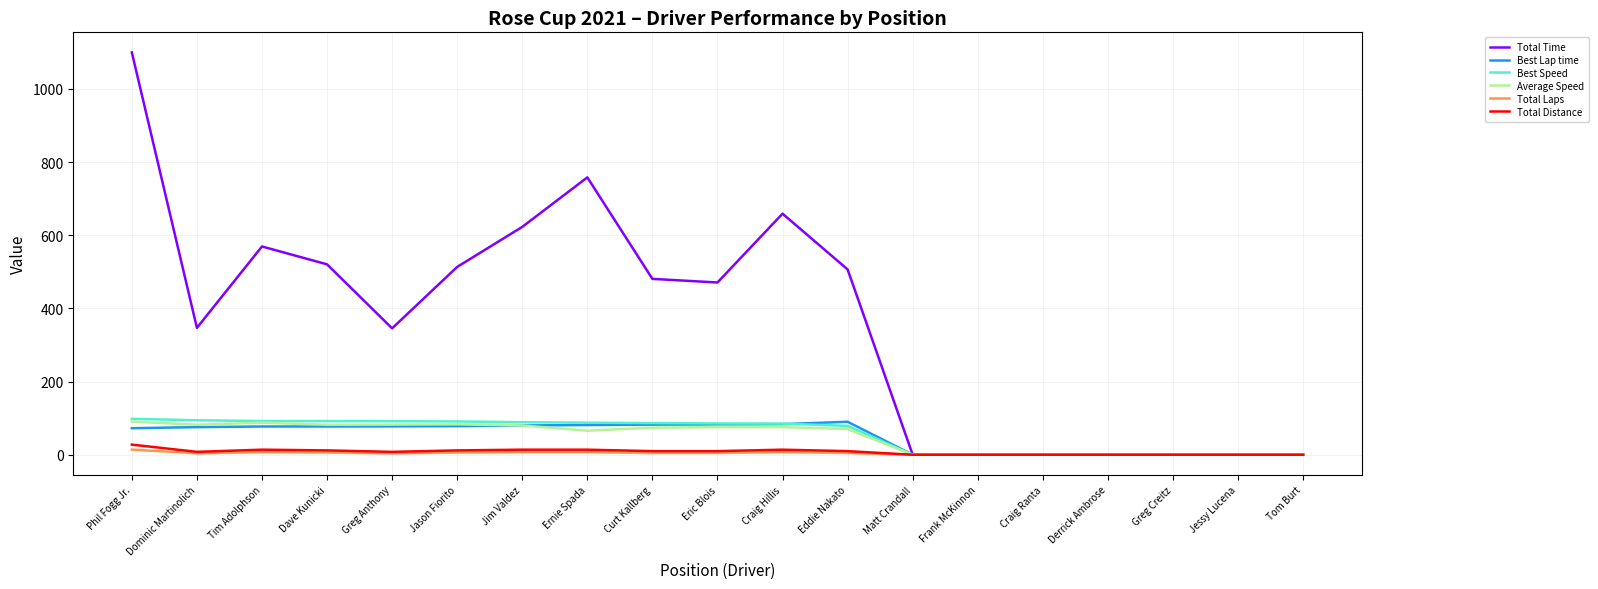

Which series has the largest range (max minus min)?

Total Time